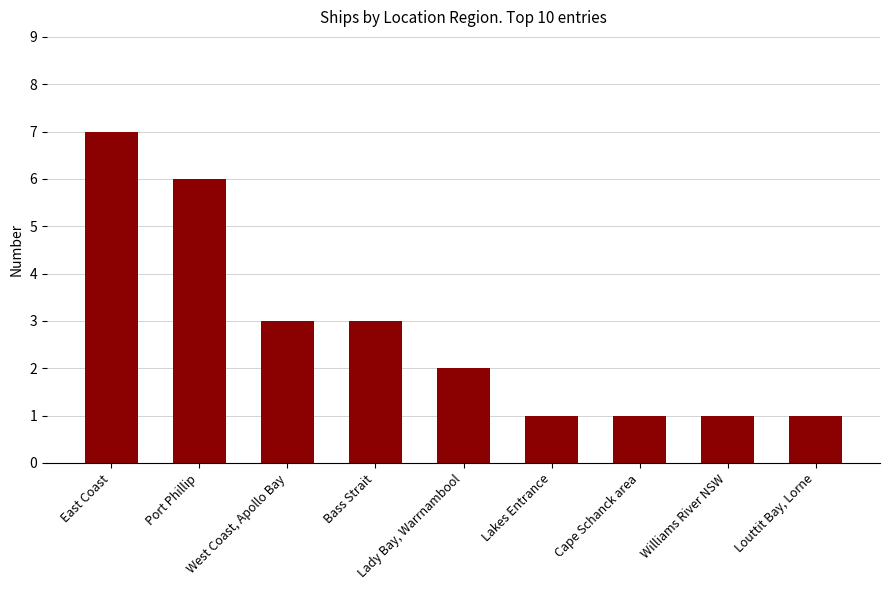

What is the difference between the maximum and minimum values?

6